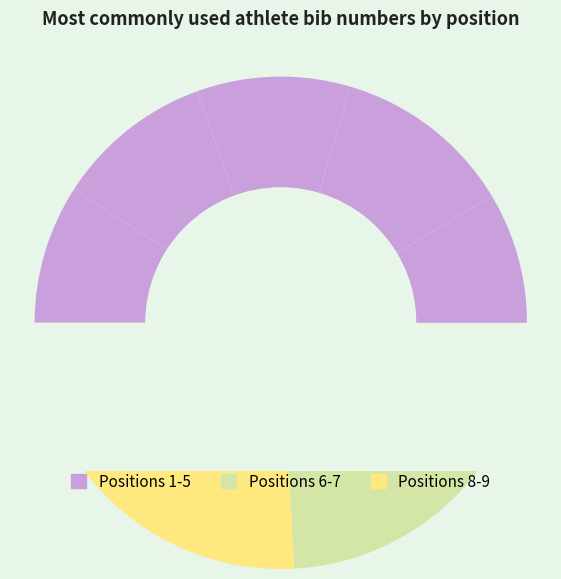

Do 8 and 2 together represent more than half of the pie?

No